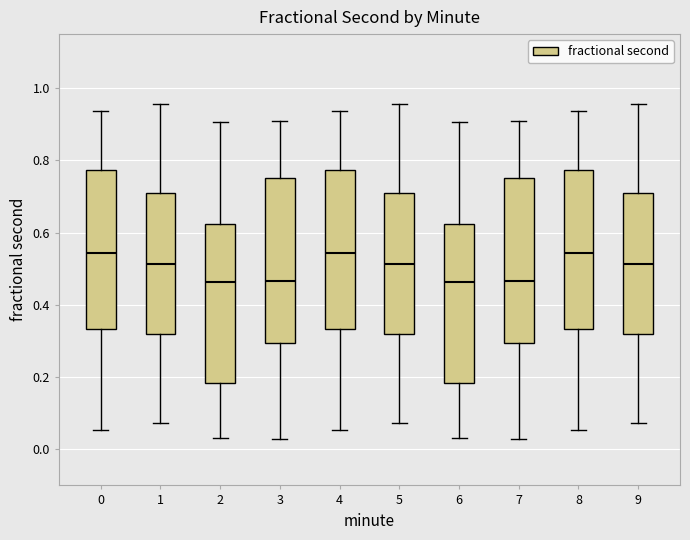

Where is the upper edge of the box at x = 9 on the y-axis? The values are not printed on the chart, so give them approximately, as read against the axis.

0.70